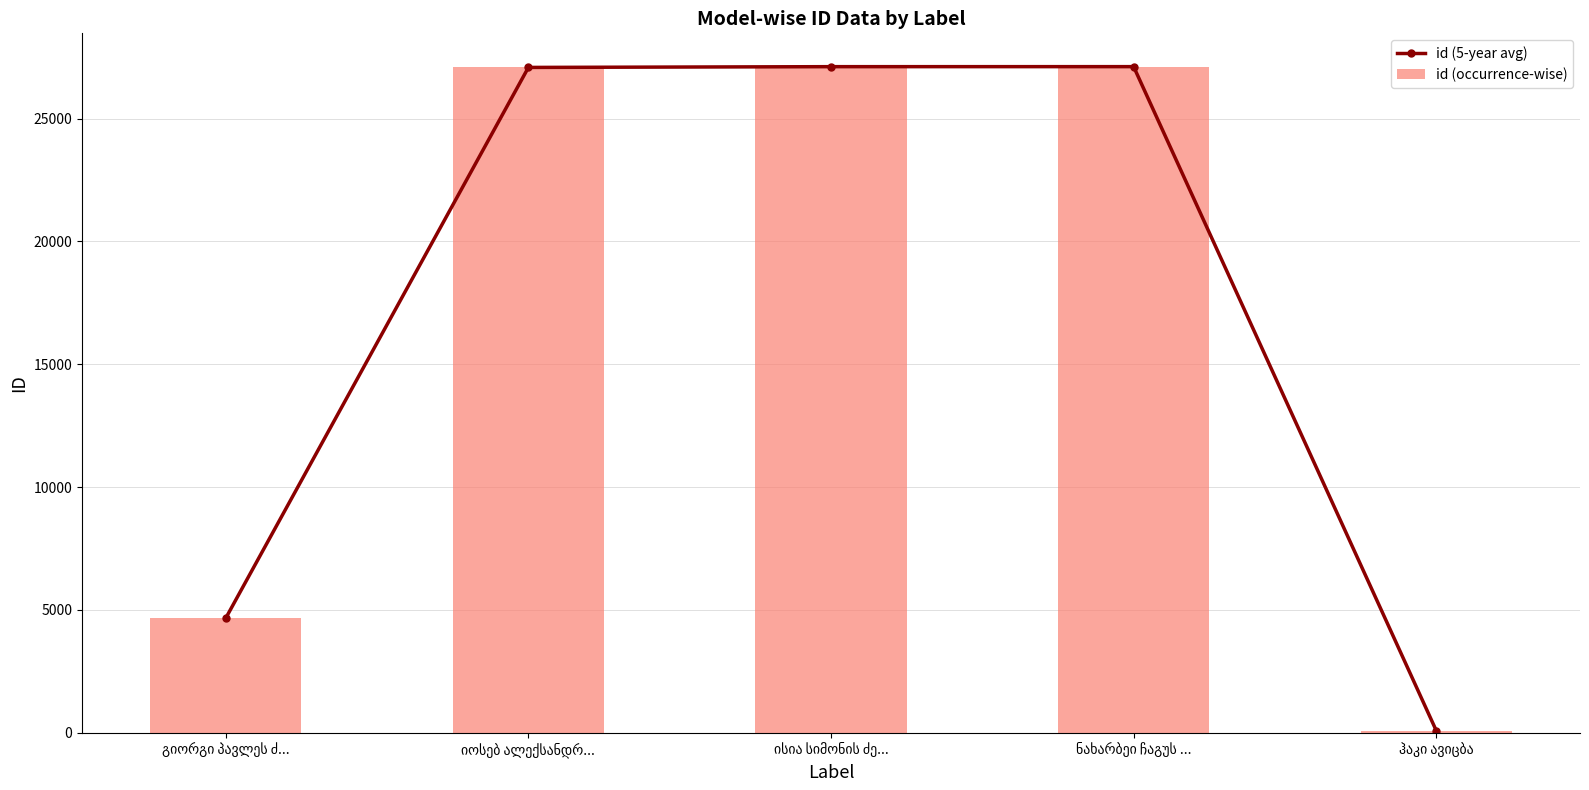

List the series in order of their peak value, highest first.

id (5-year avg), id (occurrence-wise)